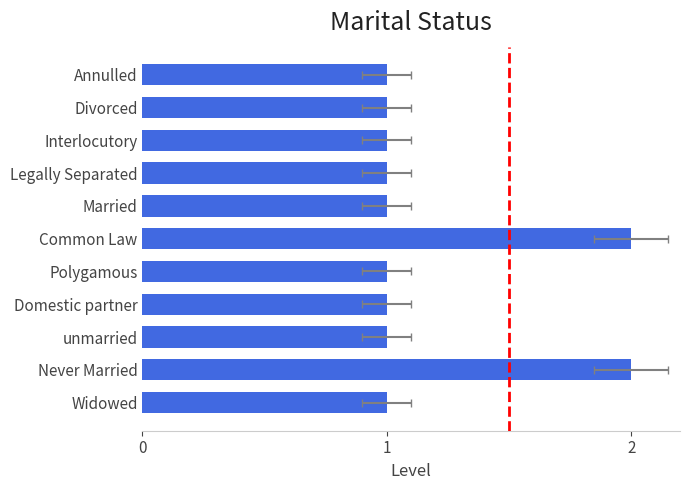

How many data points are above 1?

2